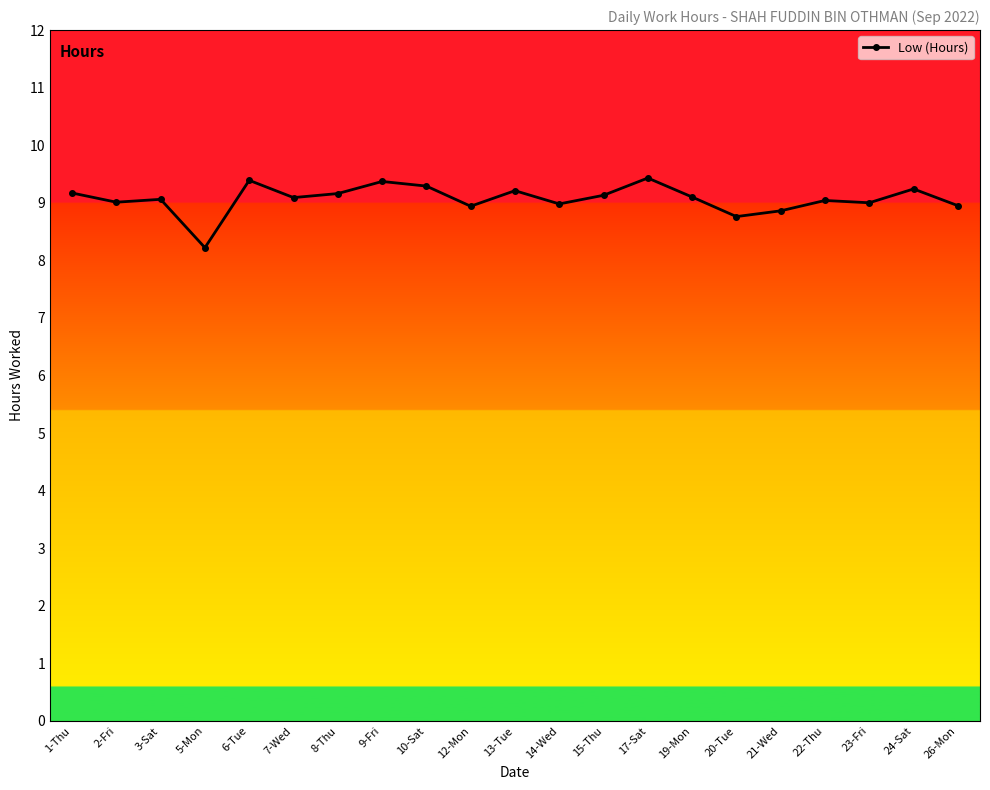

Between 5-Mon and 26-Mon, which is larger?

26-Mon